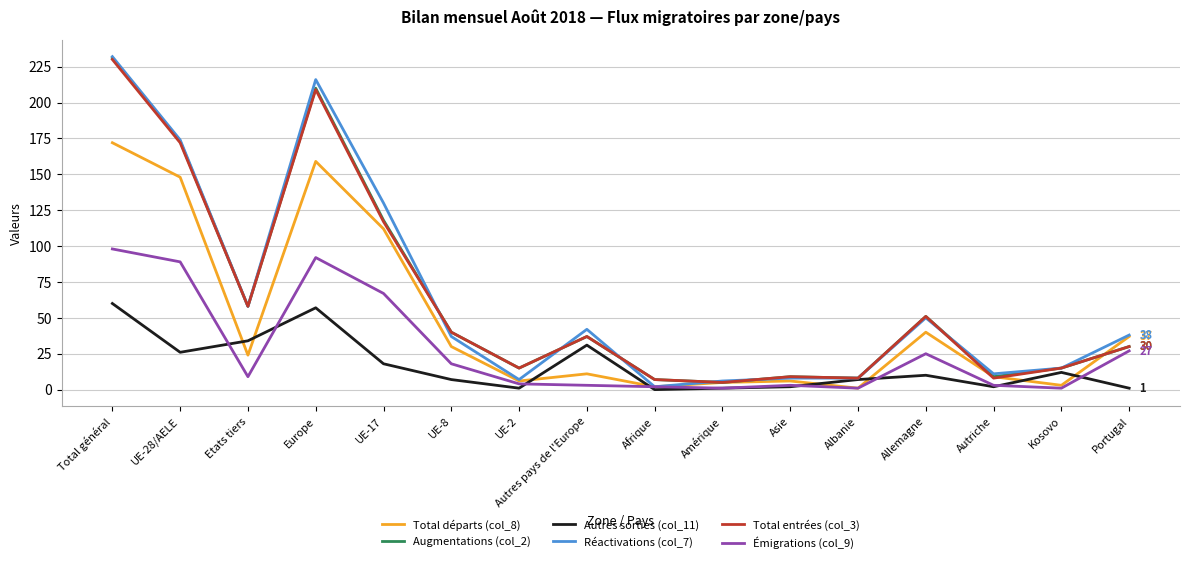

Where is the first local minimum for Total départs (col_8)?

Etats tiers